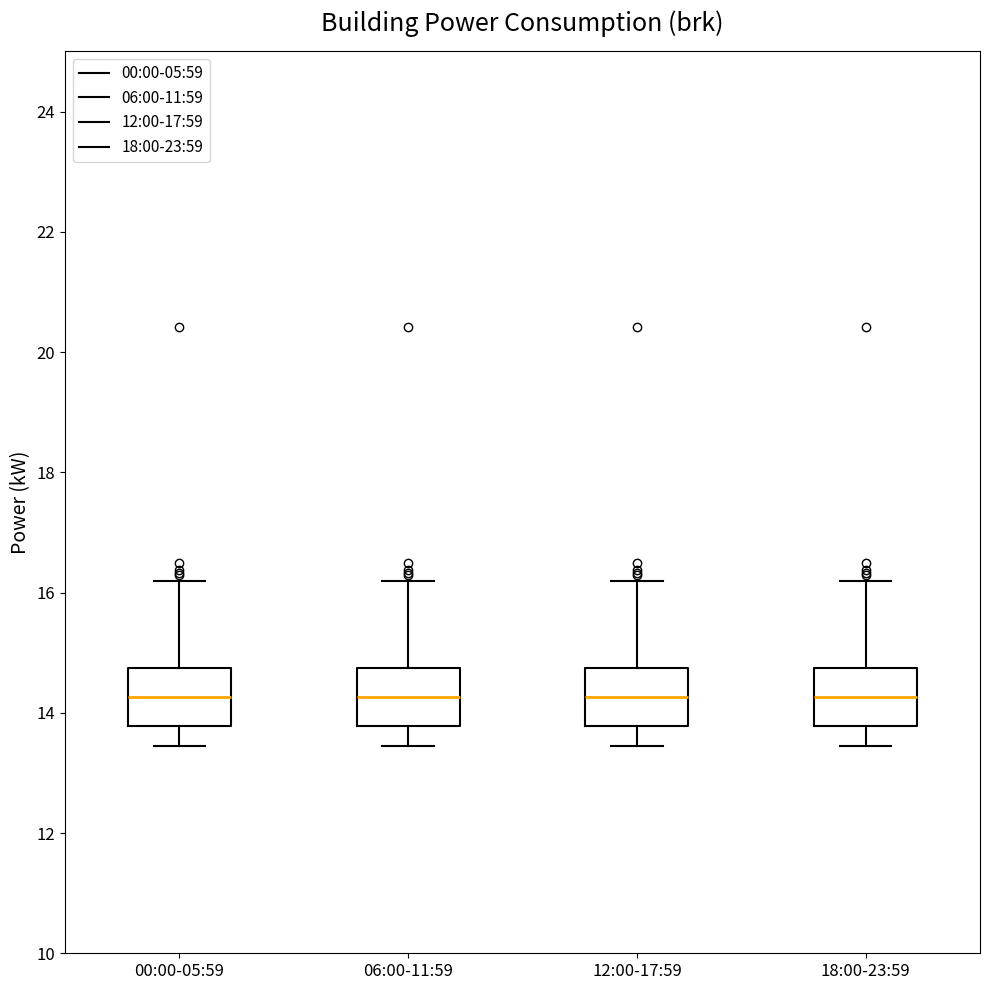

Where does the upper whisker of the box for 12:00-17:59 end on the y-axis? The values are not printed on the chart, so give them approximately, as read against the axis.

16.2